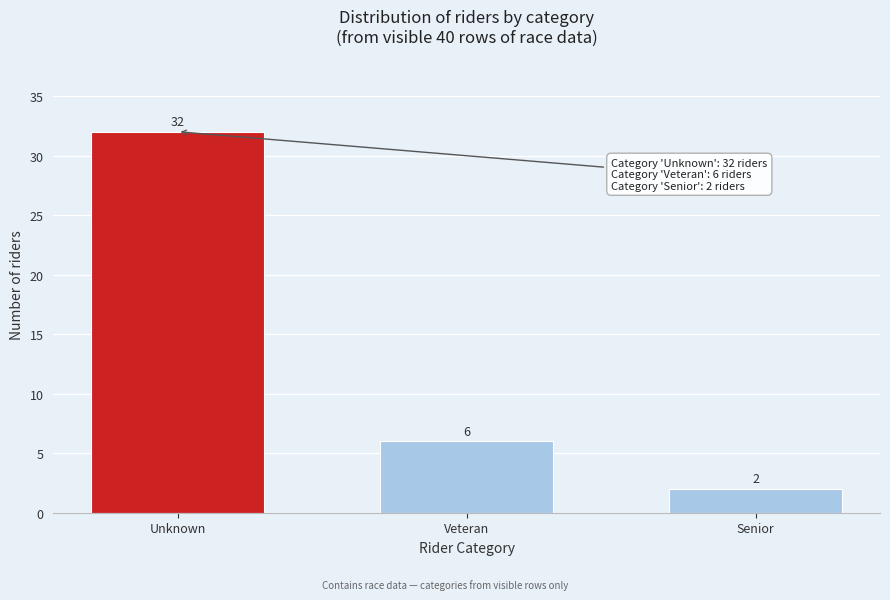

Reading left to right, transcribe all the data shown in this chart.

Unknown=32	Veteran=6	Senior=2